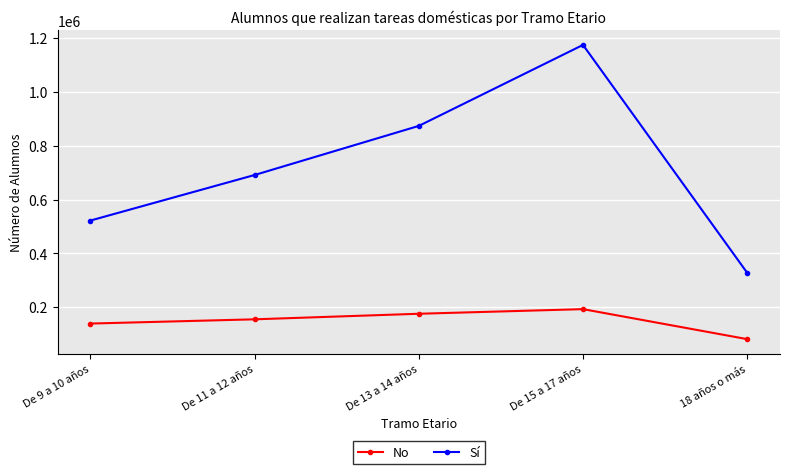

Is it true that Sí equals 238258 at De 15 a 17 años?

False